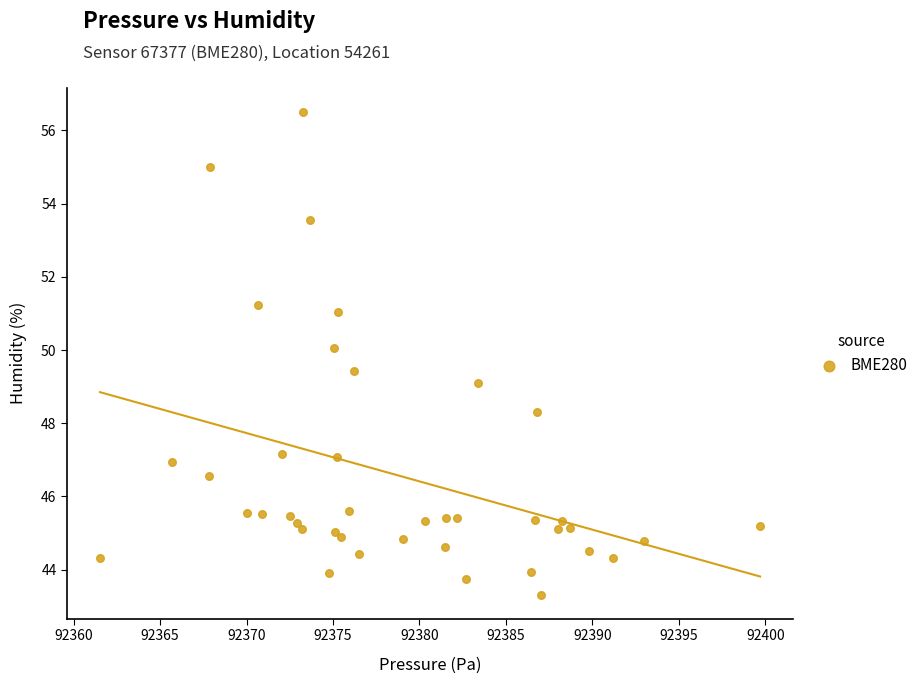

What is the range of Y values (max minus min)?

13.2